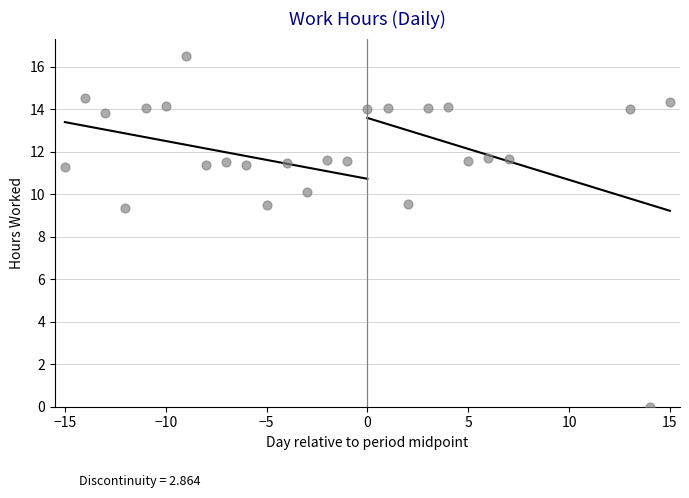

What is the range of X values (max minus min)?

30.0